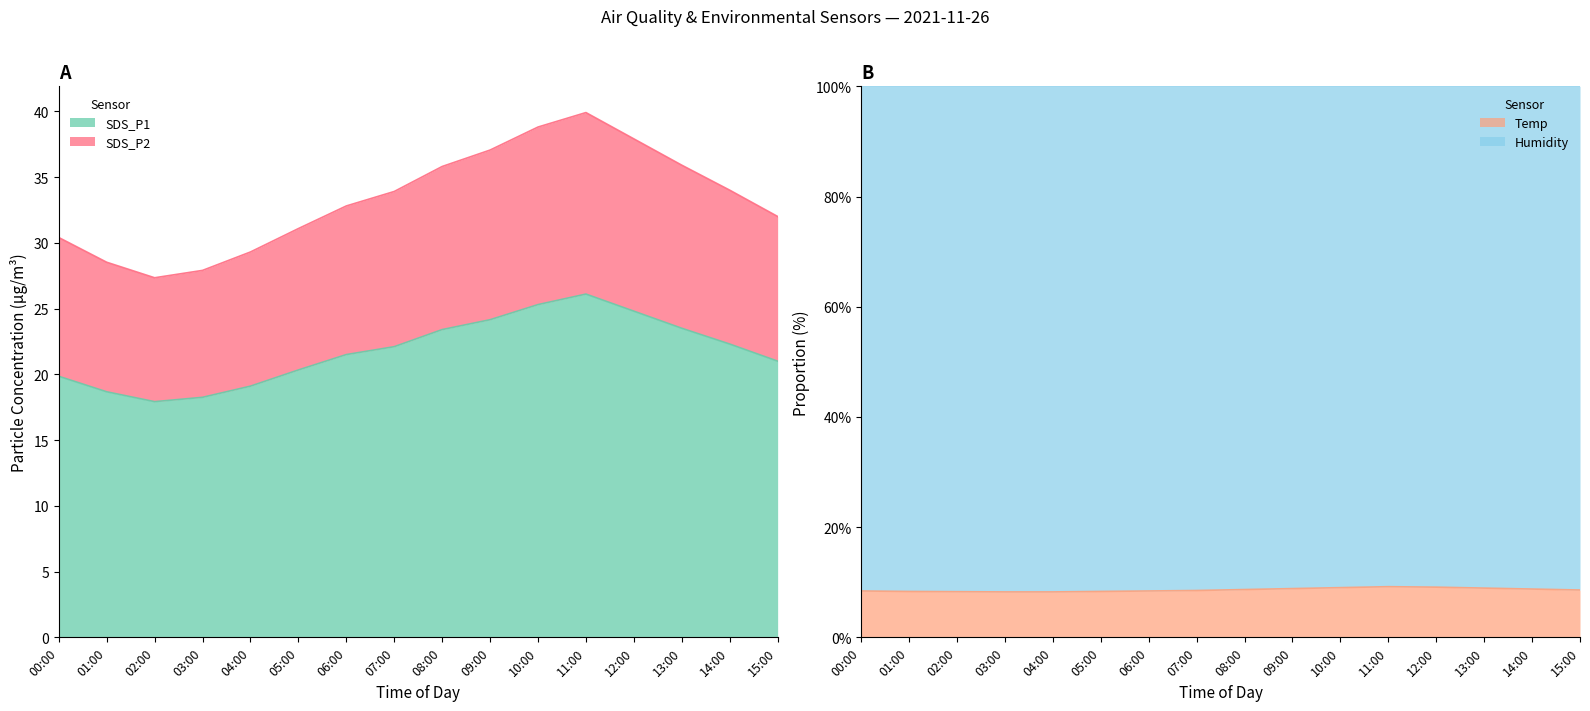

Reading left to right, extract all data points from this chart.

SDS_P1: 00:00=19.9	01:00=18.7	02:00=17.9	03:00=18.2	04:00=19.1	05:00=20.3	06:00=21.5	07:00=22.1	08:00=23.4	09:00=24.1	10:00=25.3	11:00=26.1	12:00=24.8	13:00=23.5	14:00=22.3	15:00=21.0
SDS_P2: 00:00=30.4	01:00=28.5	02:00=27.3	03:00=27.9	04:00=29.3	05:00=31.1	06:00=32.8	07:00=33.9	08:00=35.8	09:00=37.0	10:00=38.8	11:00=39.9	12:00=37.9	13:00=35.9	14:00=34.0	15:00=32.0
Temp: 00:00=8.4	01:00=8.3	02:00=8.3	03:00=8.2	04:00=8.2	05:00=8.3	06:00=8.4	07:00=8.5	08:00=8.7	09:00=8.8	10:00=9.0	11:00=9.2	12:00=9.1	13:00=8.9	14:00=8.8	15:00=8.6